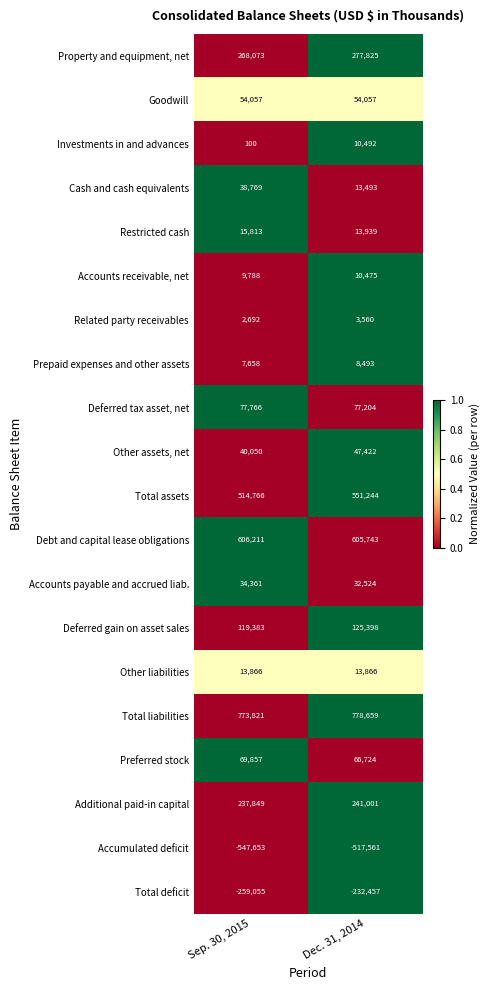

Where is Investments in and advances nearest to the value 5296?

Sep. 30, 2015